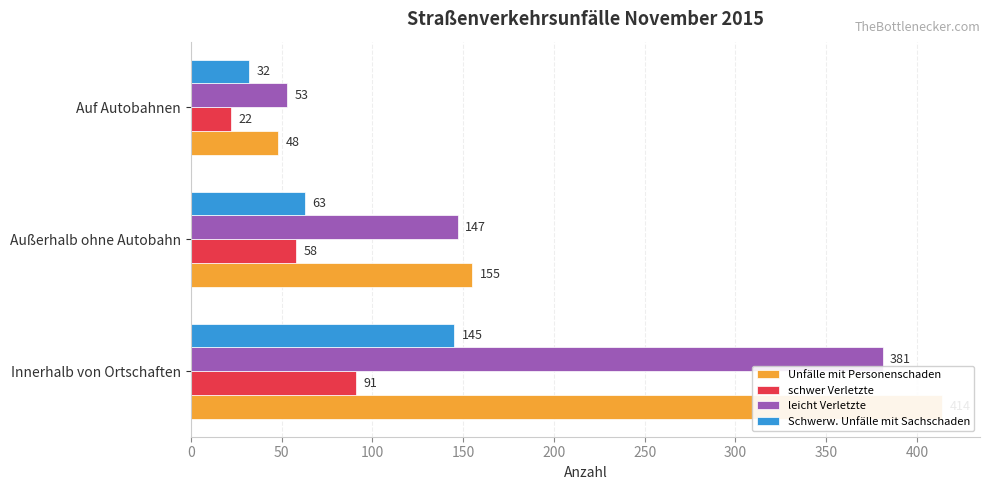

How many leicht Verletzte values are between 53 and 381?

3